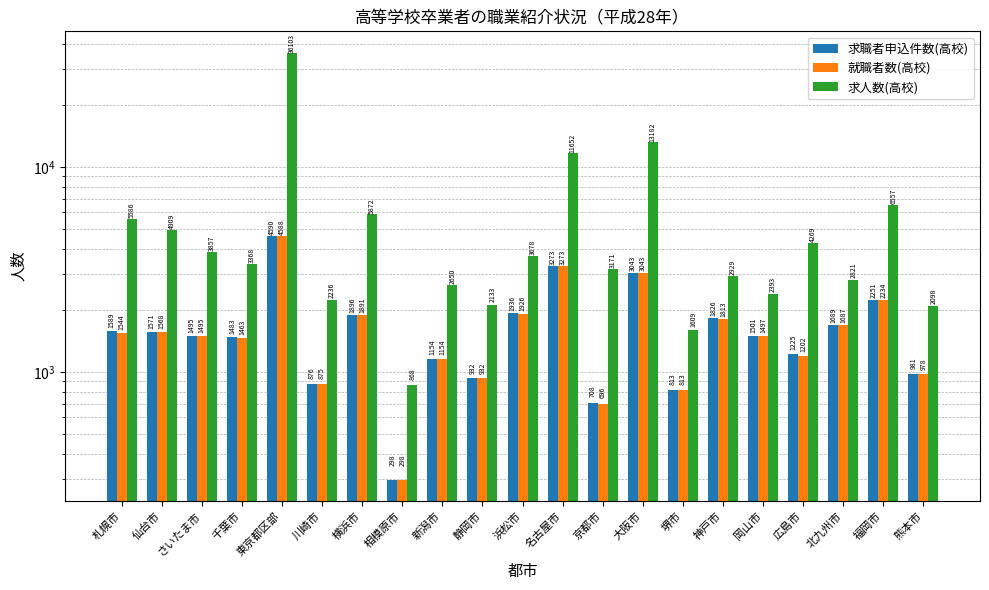

At how many categories does at least one series exceed 29345?

1